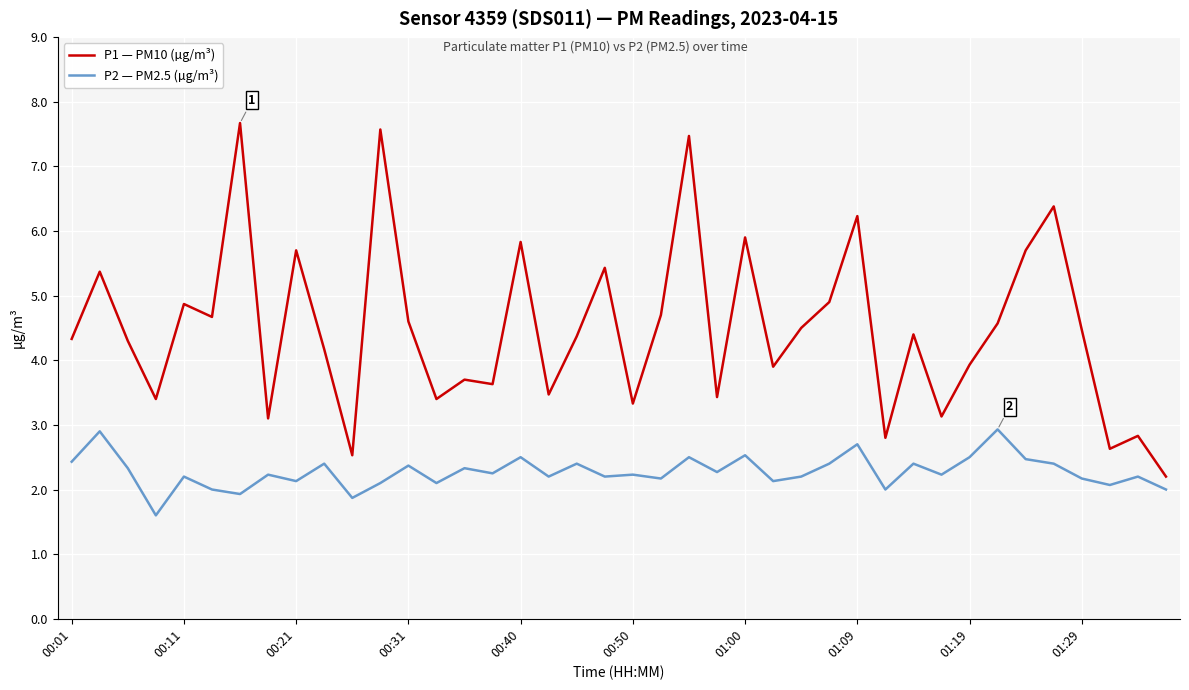

Which series has the largest range (max minus min)?

P1 — PM10 (µg/m³)